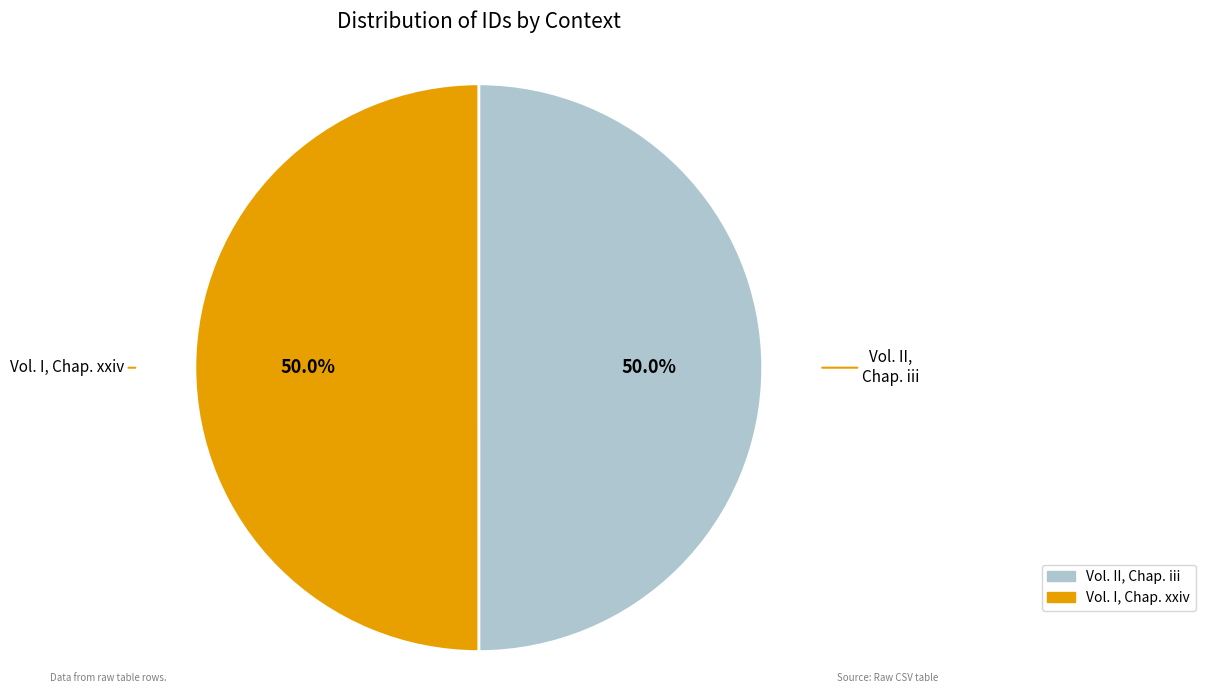

Combined, what portion of the pie is Vol. II, Chap. iii and Vol. I, Chap. xxiv?

100.0%